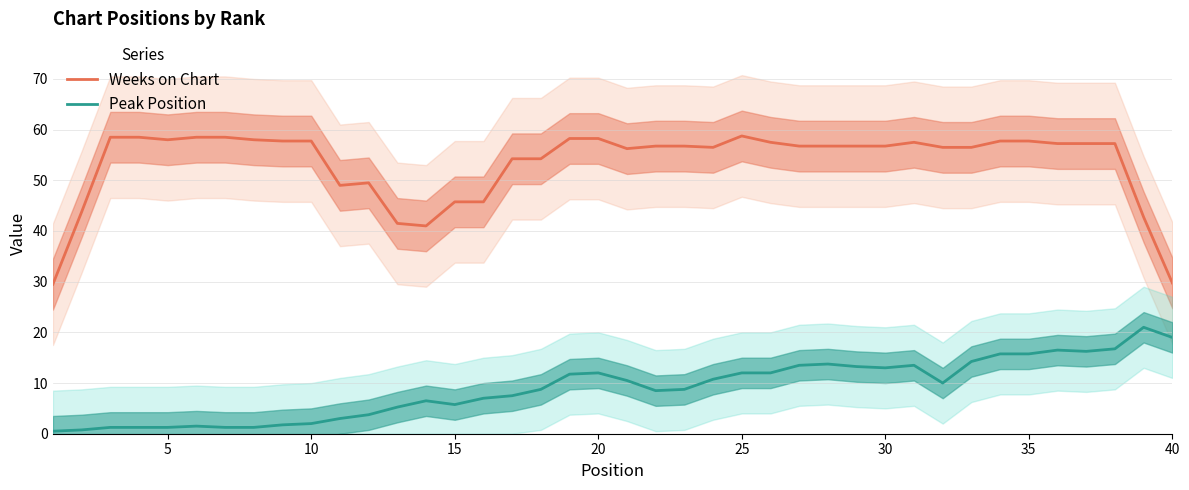

True or false: Weeks on Chart and Peak Position intersect in this chart.

False